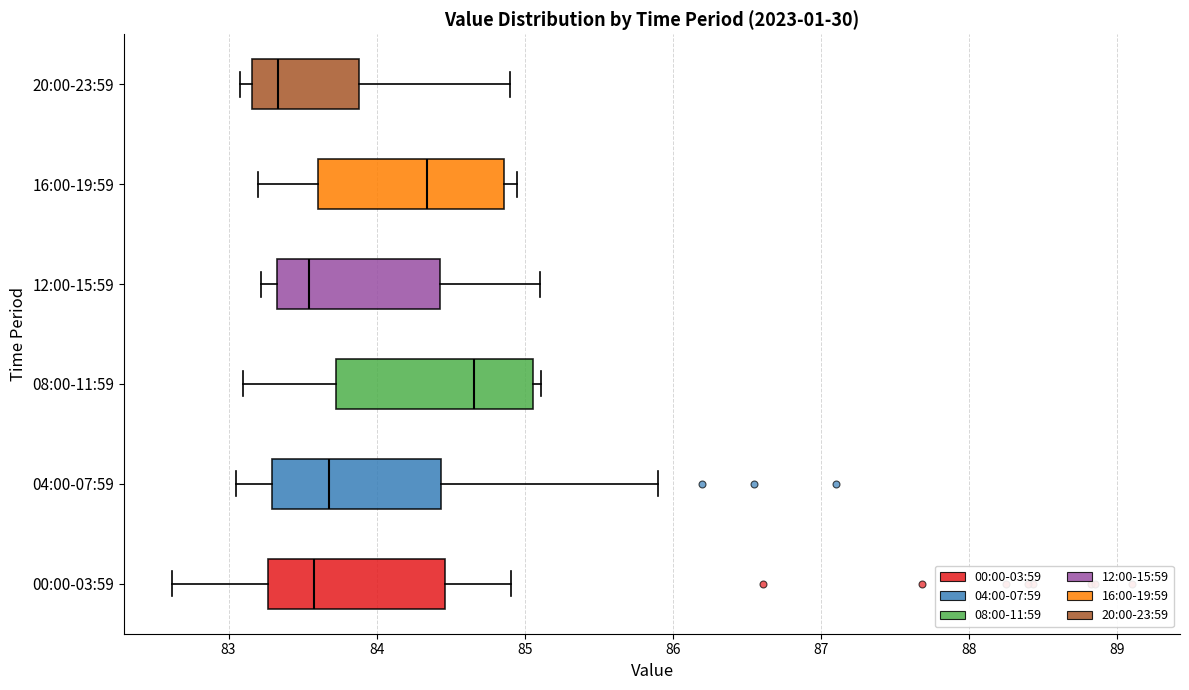

Where does the right whisker of the box for 12:00-15:59 end on the x-axis? The values are not printed on the chart, so give them approximately, as read against the axis.

85.1